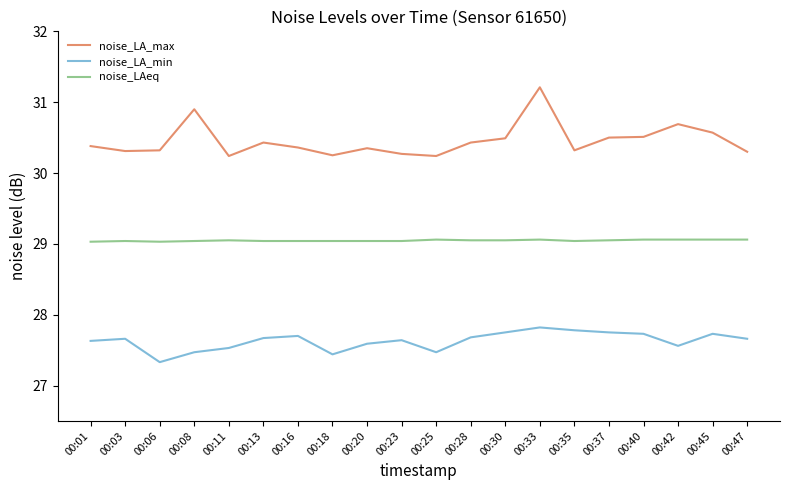

What are all the series names shown in the legend?

noise_LA_max, noise_LA_min, noise_LAeq